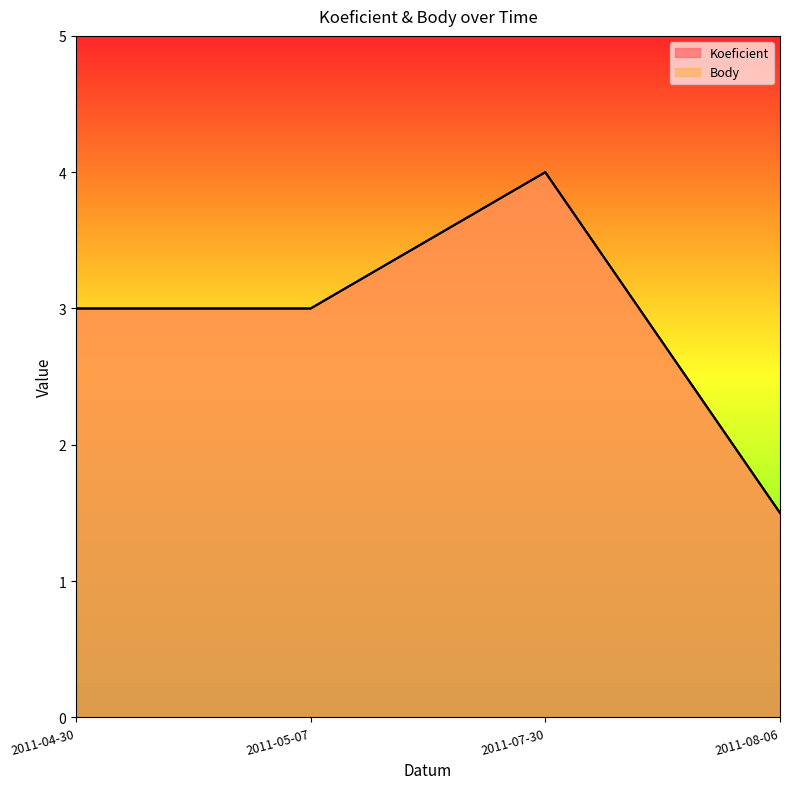

True or false: Body and Koeficient cross at least once.

False